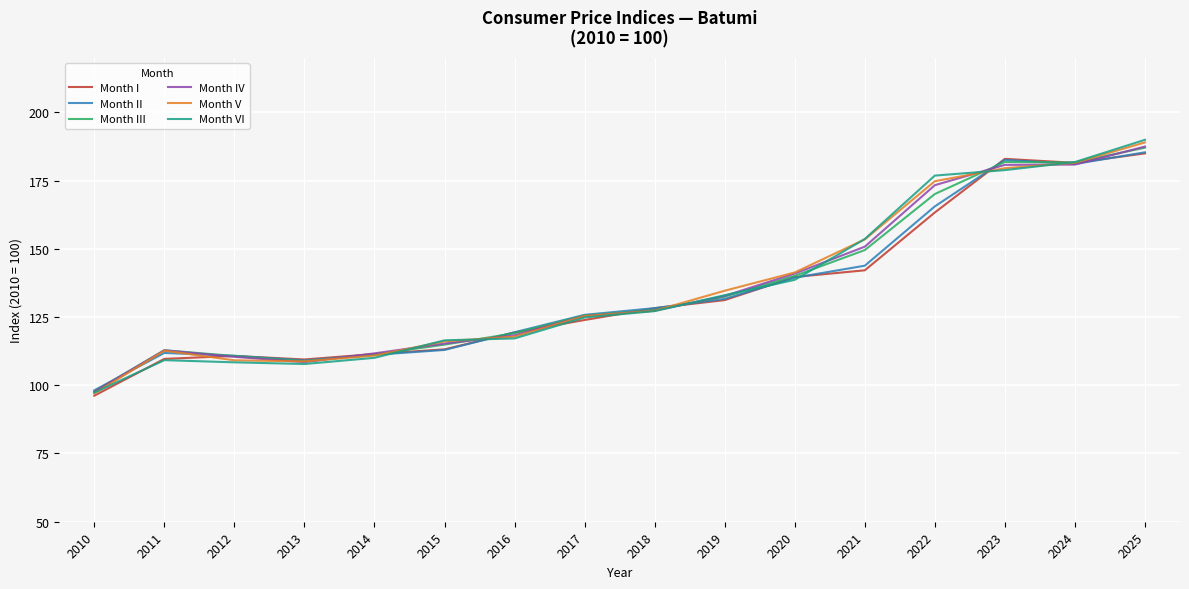

What is the total value across all series at 2022?

1023.8